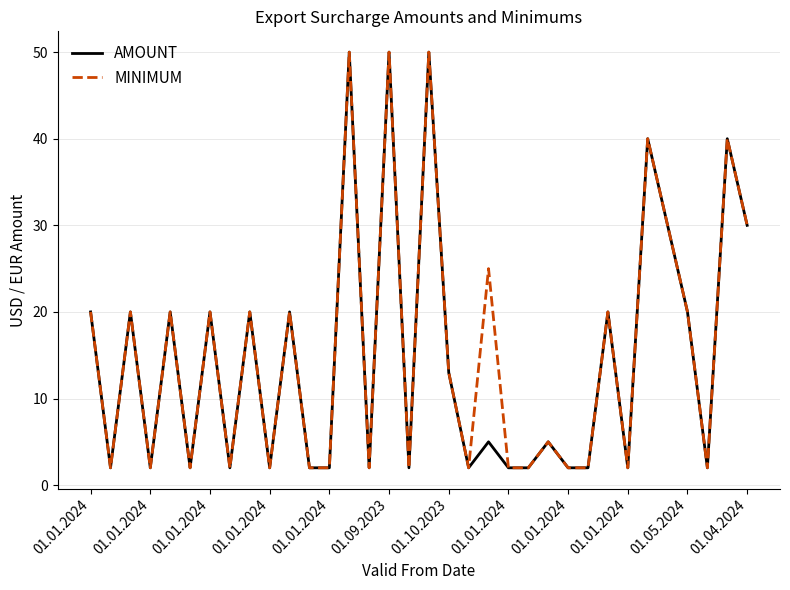

What is the greatest value displayed?

50